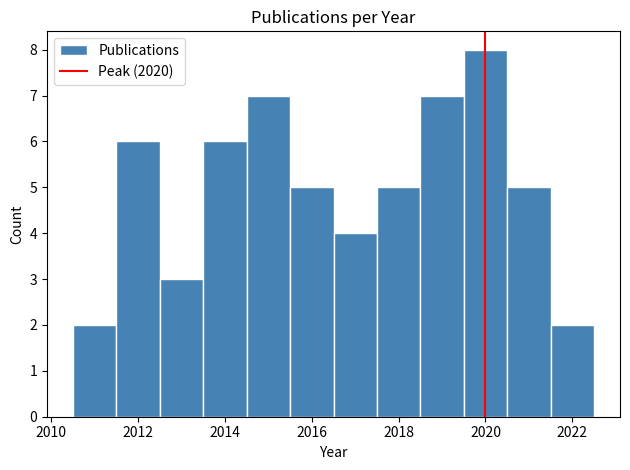

What is the height of the bar covering 2021.5 to 2022.5 on the x-axis? Neither the bar edges nor the heights are printed on the chart, so give them approximately, as read against the axes.

2